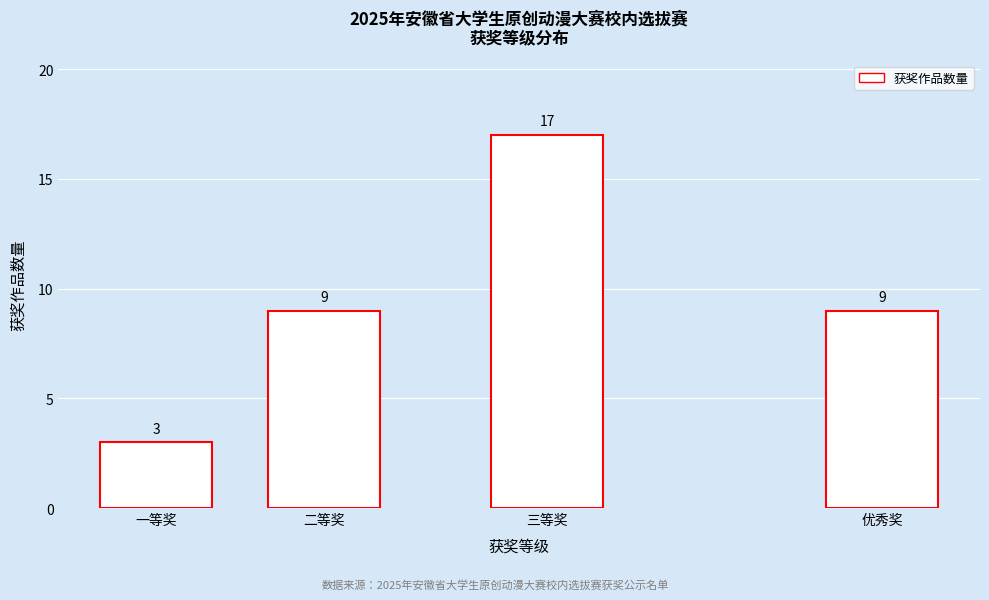

Reading left to right, extract all data points from this chart.

3	9	17	9